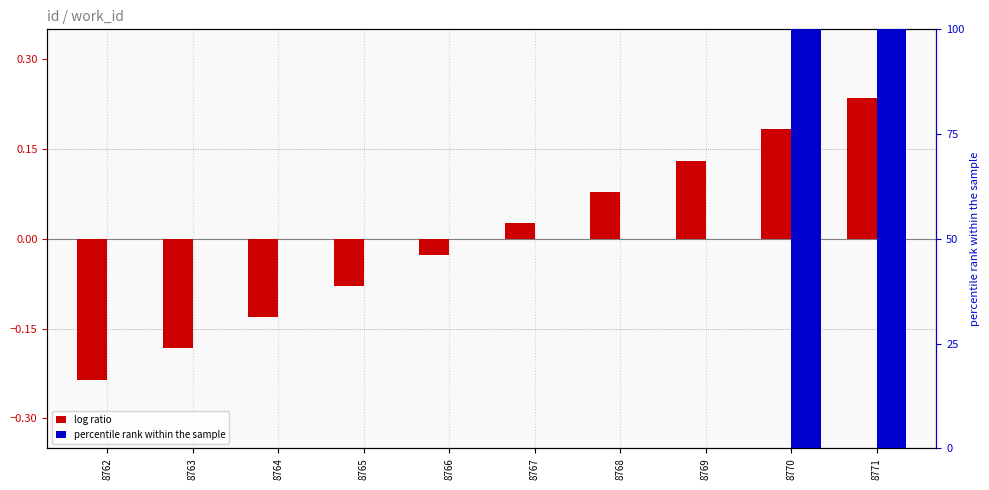

Rank the categories by percentile rank (work_id) value from lowest to highest.

8762, 8763, 8764, 8765, 8766, 8767, 8768, 8769, 8770, 8771